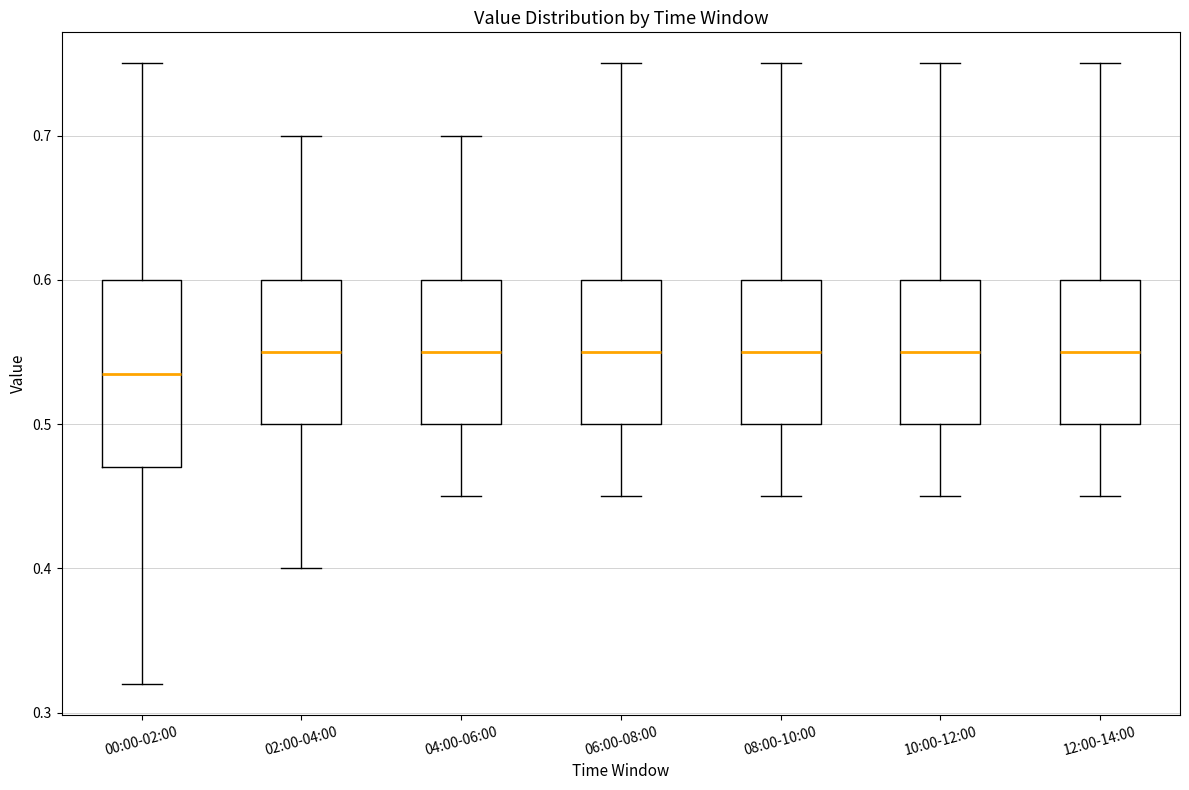

Reading left to right, read every box against the y-axis: the position of its median line, the range the box covers, and the ends of its whiskers. The values are not printed on the chart, so give them approximately, as read against the axis.

00:00-02:00: median 0.54, box 0.47 to 0.60, whiskers 0.32 to 0.75
02:00-04:00: median 0.55, box 0.50 to 0.60, whiskers 0.40 to 0.70
04:00-06:00: median 0.55, box 0.50 to 0.60, whiskers 0.45 to 0.70
06:00-08:00: median 0.55, box 0.50 to 0.60, whiskers 0.45 to 0.75
08:00-10:00: median 0.55, box 0.50 to 0.60, whiskers 0.45 to 0.75
10:00-12:00: median 0.55, box 0.50 to 0.60, whiskers 0.45 to 0.75
12:00-14:00: median 0.55, box 0.50 to 0.60, whiskers 0.45 to 0.75